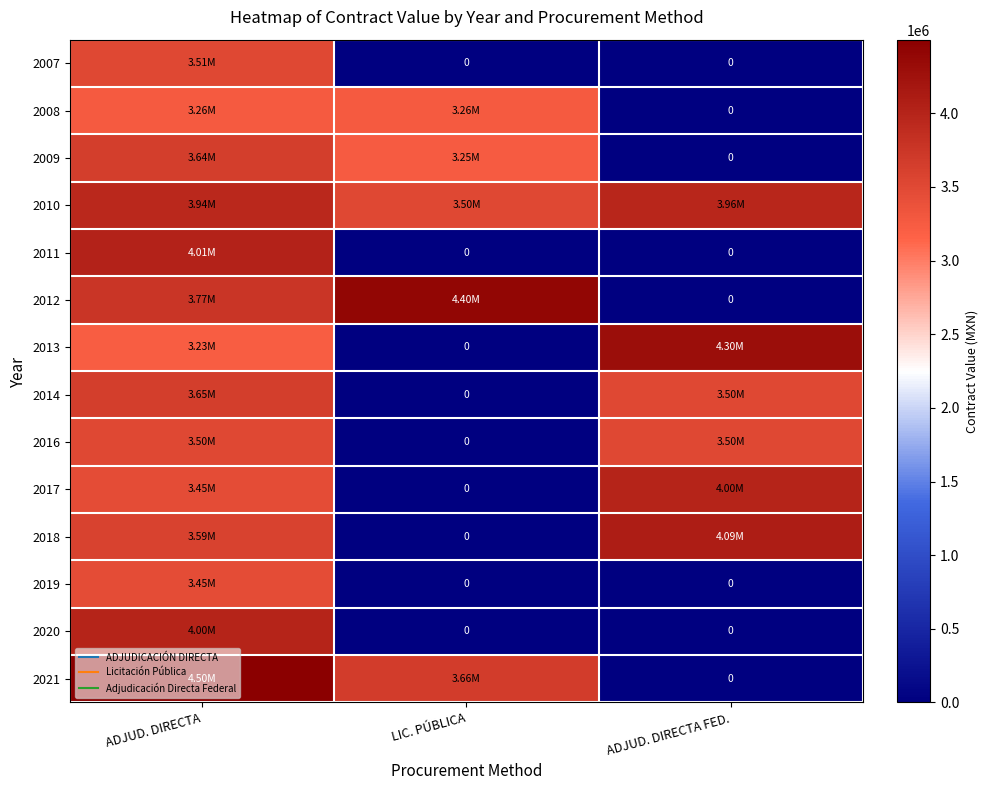

List the series in order of their peak value, lowest first.

2008, 2019, 2016, 2007, 2009, 2014, 2010, 2017, 2020, 2011, 2018, 2013, 2012, 2021